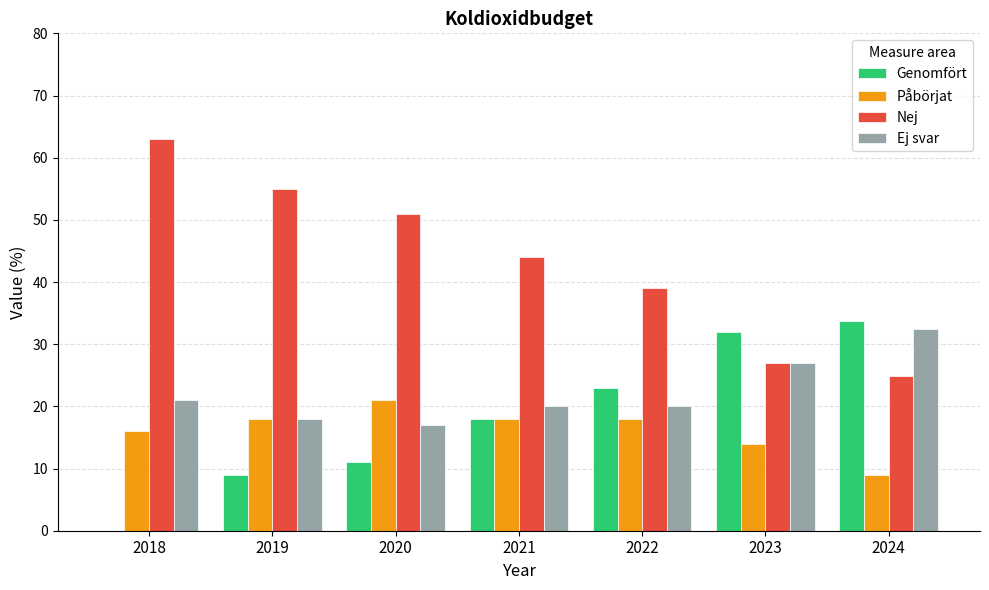

What is the sum of the Genomfört values at 2022 and 2020?

34.0